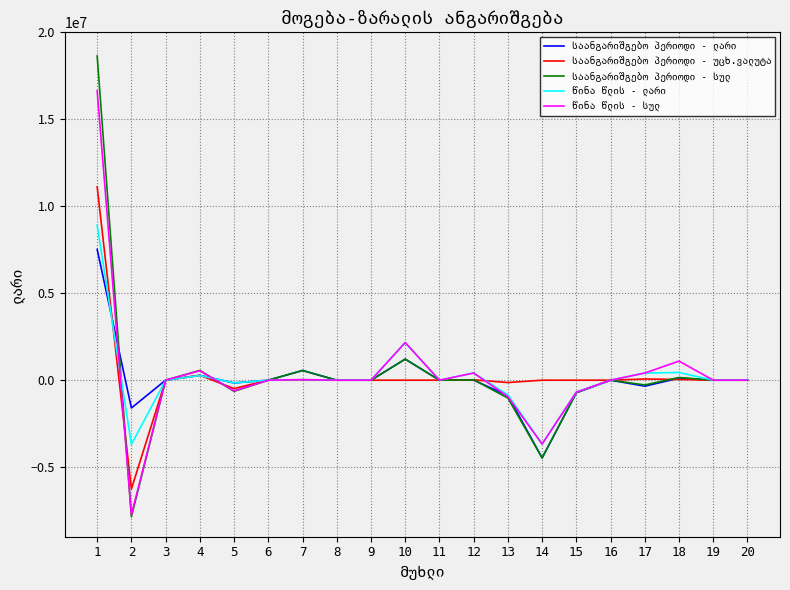

How many series are shown in this chart?

5